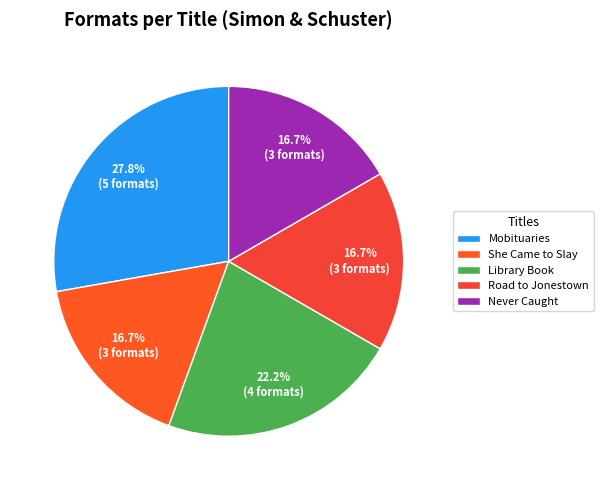

Between Road to Jonestown and Never Caught, which is larger?

Road to Jonestown